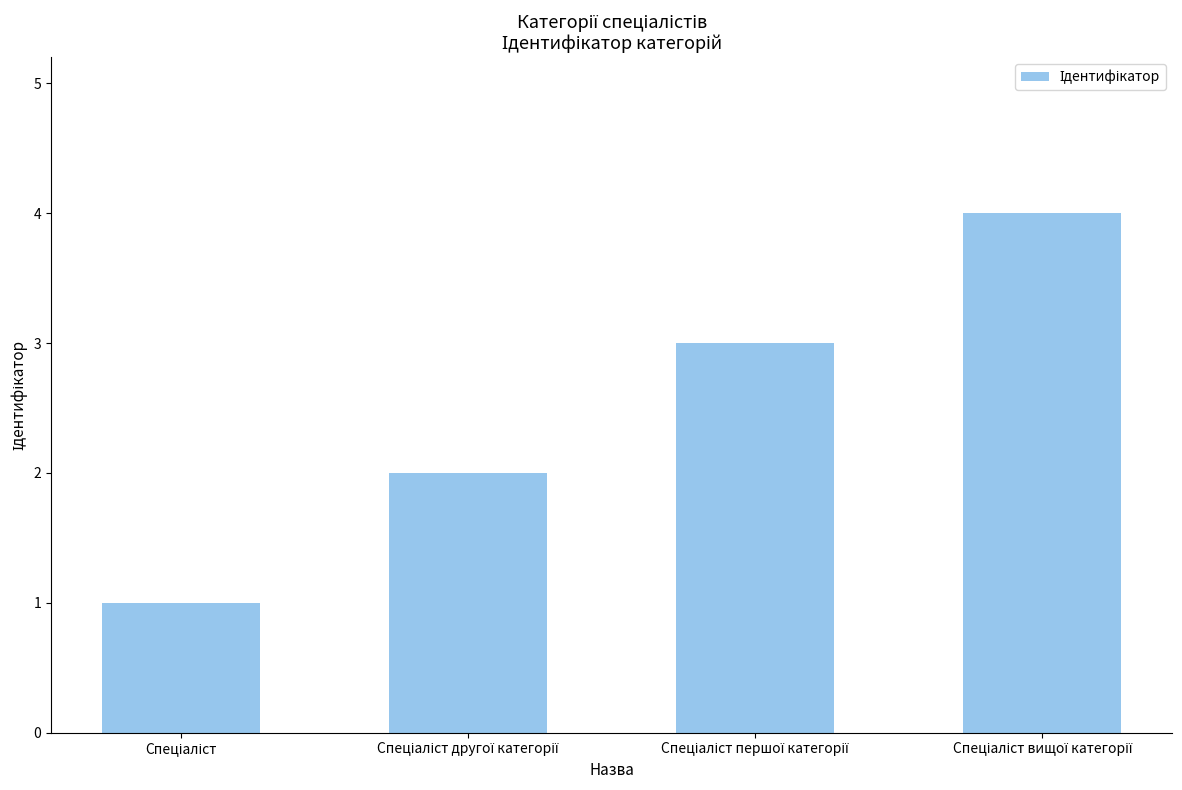

What is the maximum value shown in the chart?

4